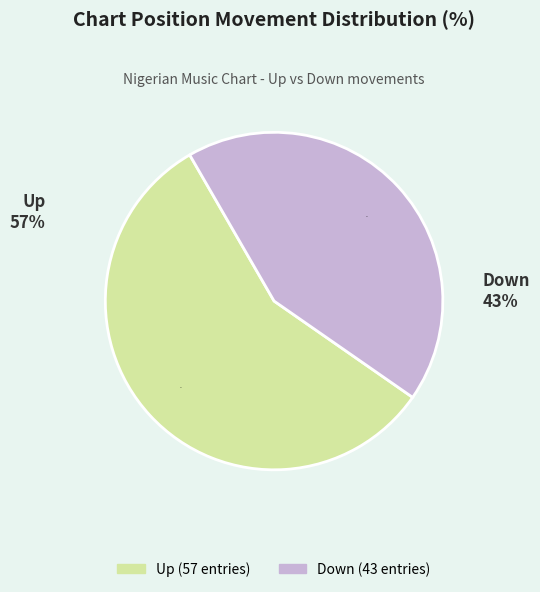

True or false: Up accounts for 50% of the total.

False